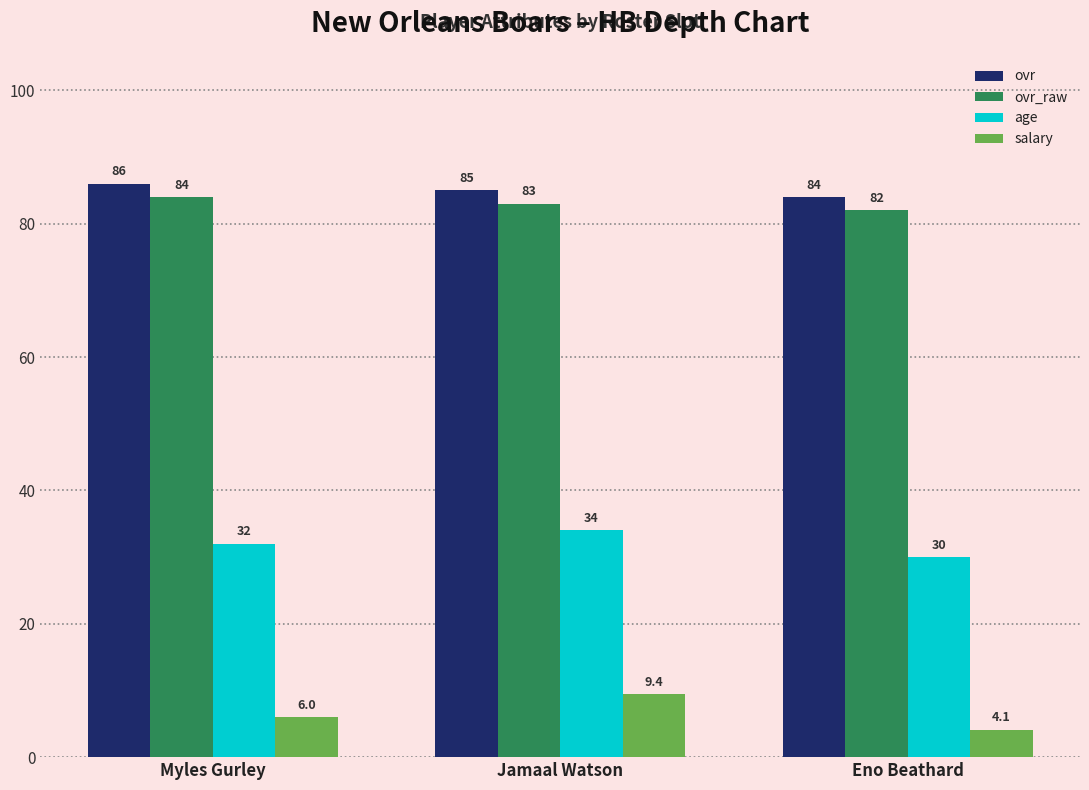

At which category does the chart reach its peak across all series?

Myles Gurley